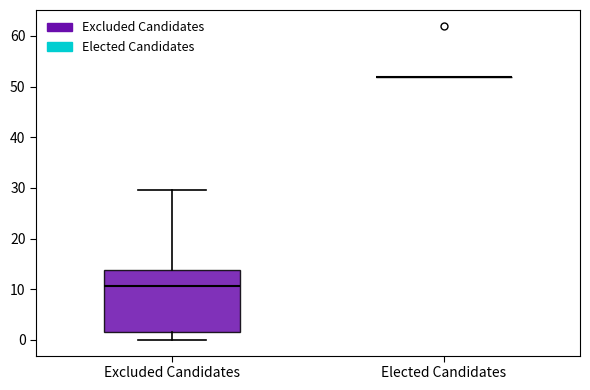

Where is the upper edge of the box for Excluded Candidates on the y-axis? The values are not printed on the chart, so give them approximately, as read against the axis.

14